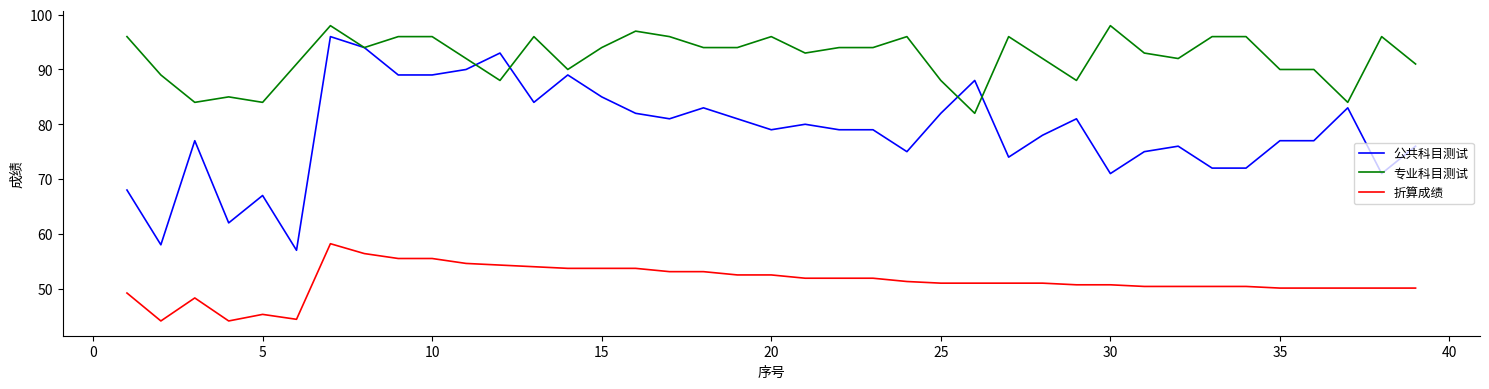

Which series has the largest total across all categories?

专业科目测试